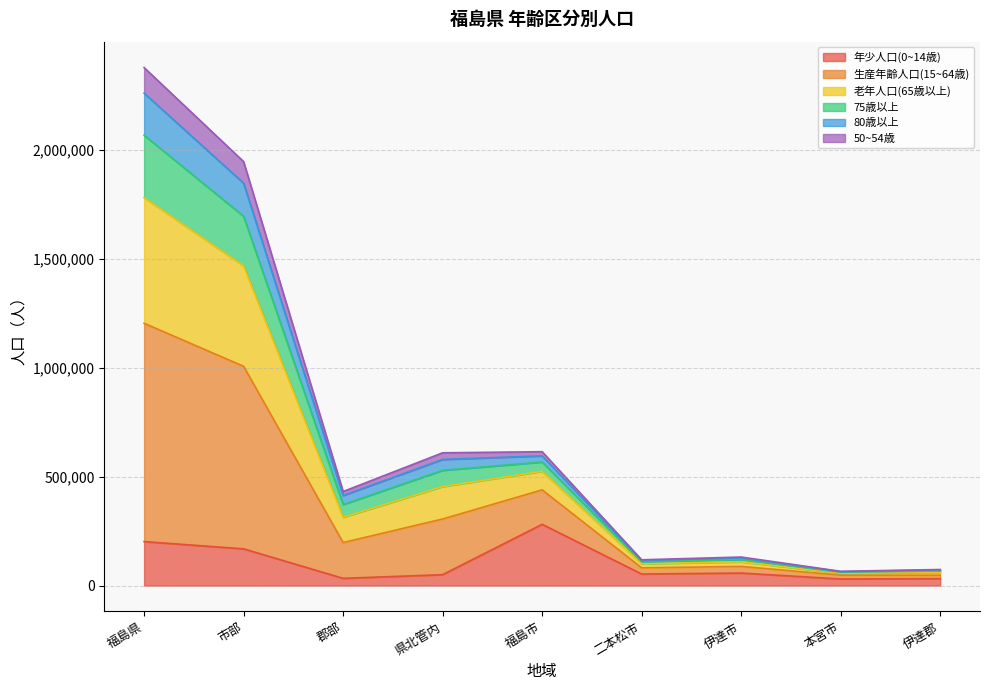

True or false: 50~54歳 and 生産年齢人口(15~64歳) intersect in this chart.

False